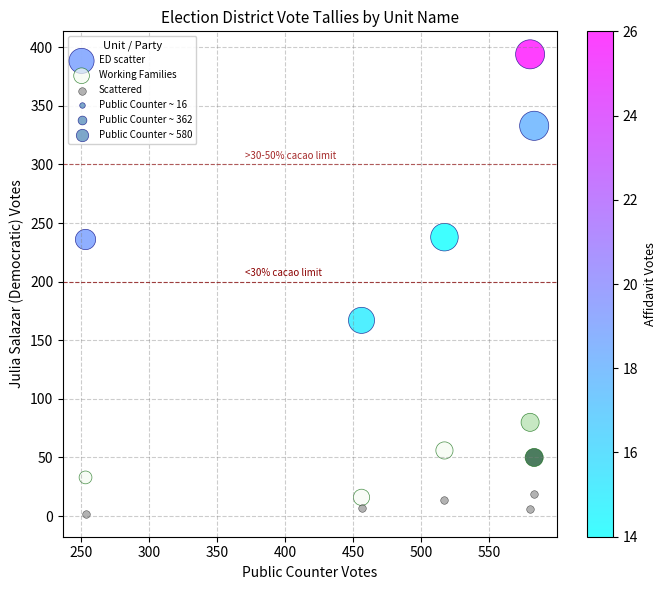

Across all data points, what is the range of X values (max minus min)?

330